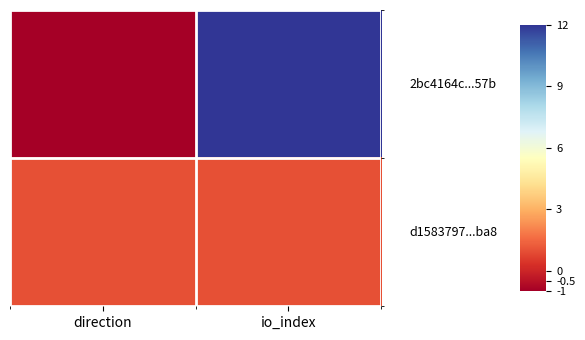

Between io_index and direction, which is larger?

io_index